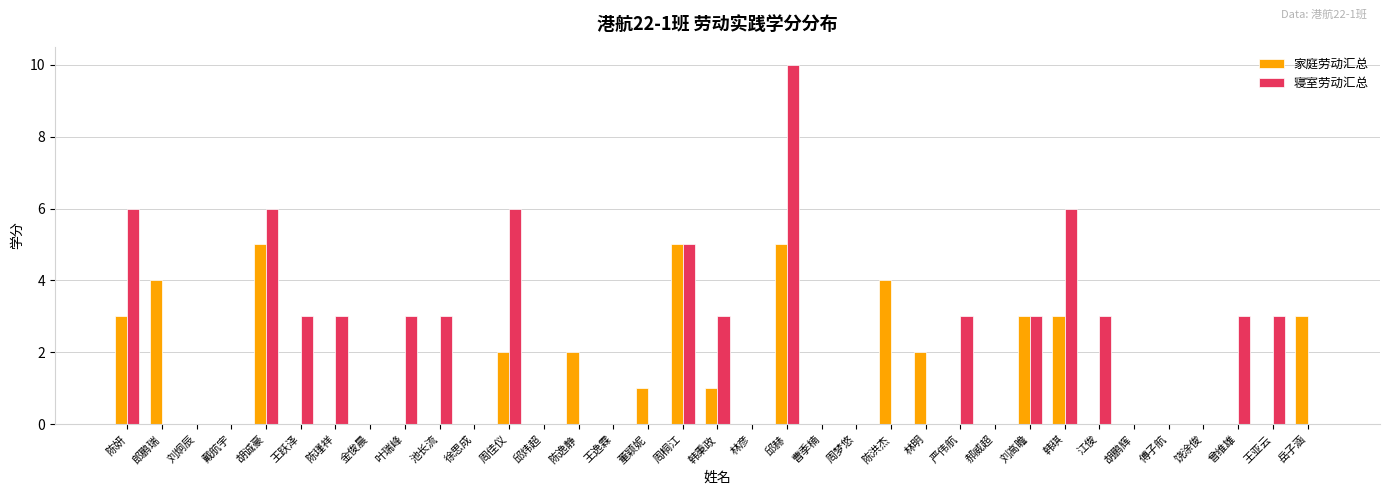

Which series changed the most between 韩琪 and 胡鹏辉?

寝室劳动汇总